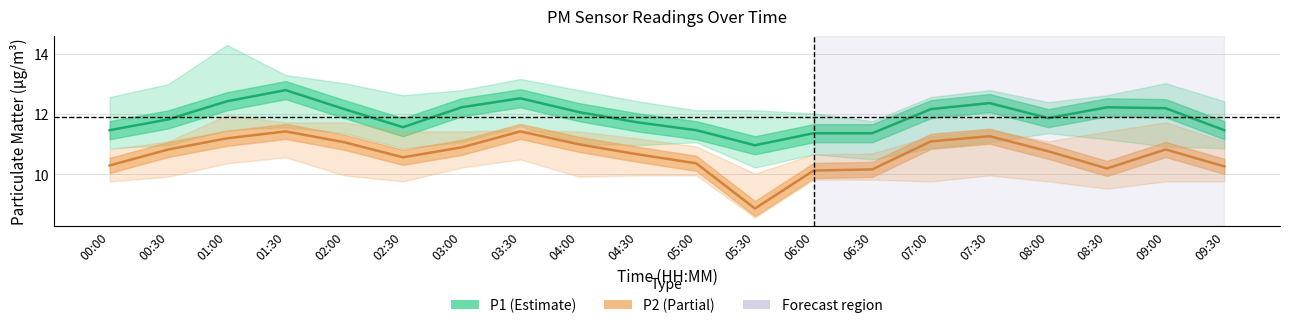

Which series has the largest range (max minus min)?

P2 (PM2.5)